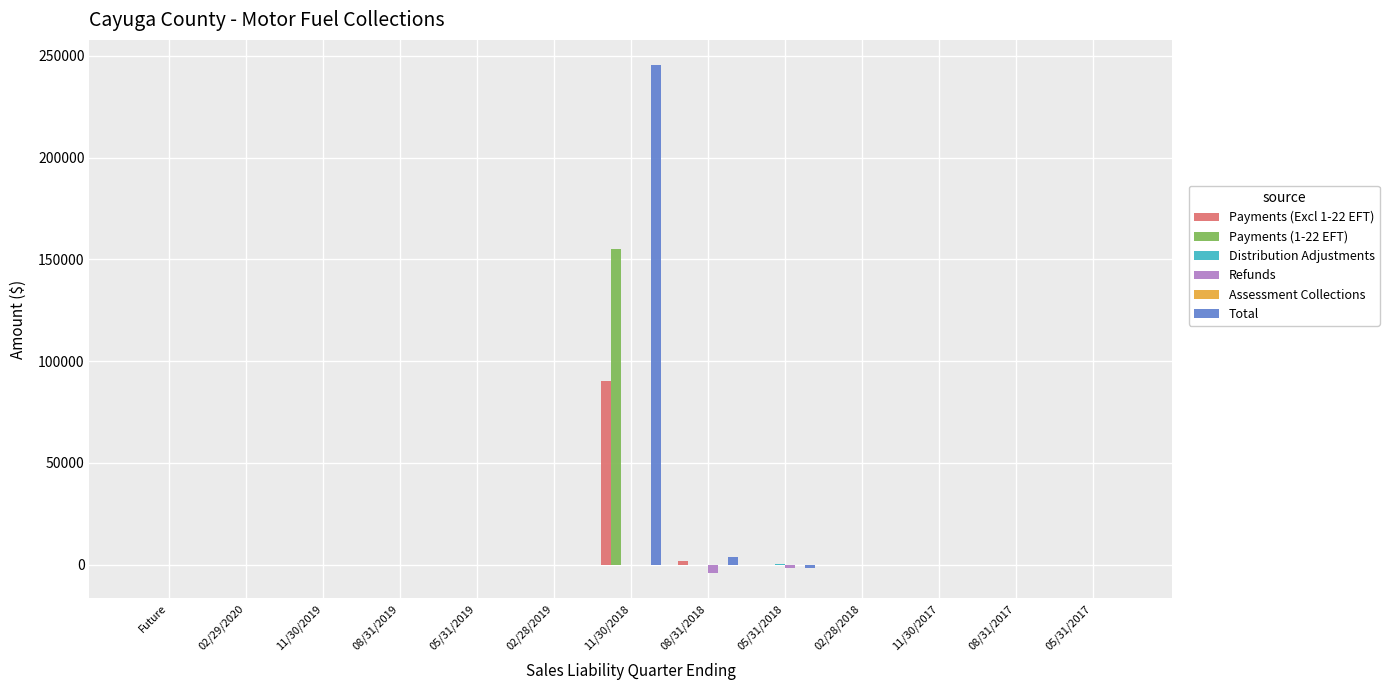

At which label is Total closest to 121891?

08/31/2018